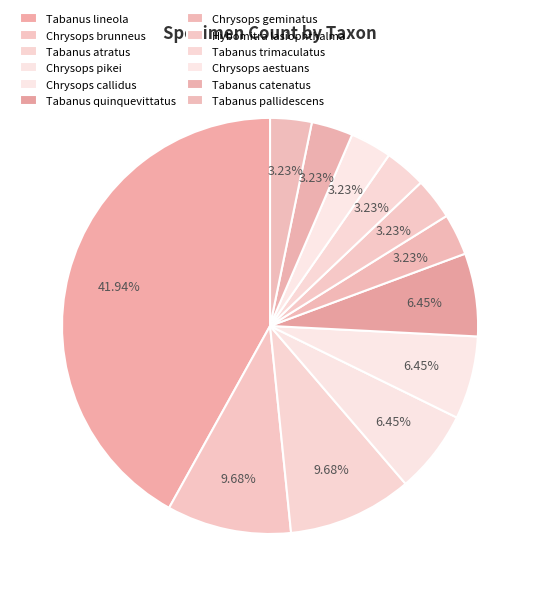

Count the number of slices in the pie.

12